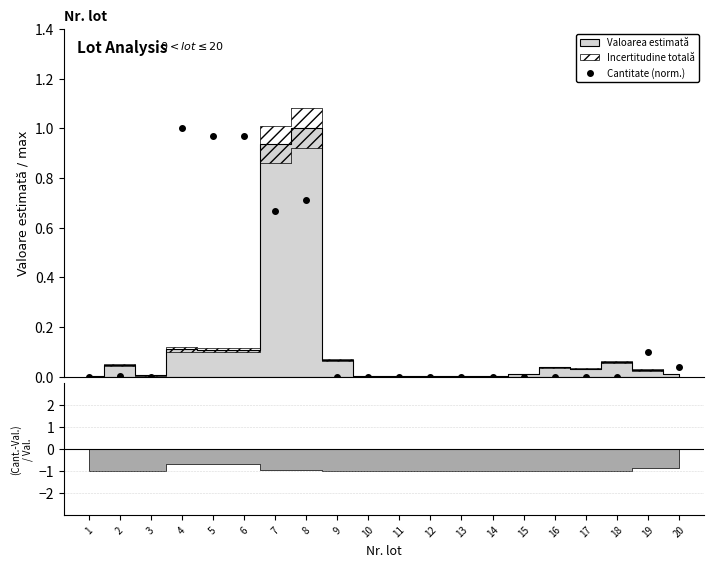

True or false: Cantitate (norm.) has more than 2 points higher than both neighbors.

True